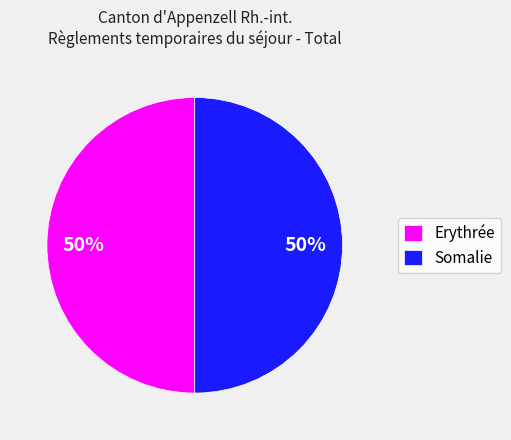

True or false: Erythrée accounts for 64% of the total.

False